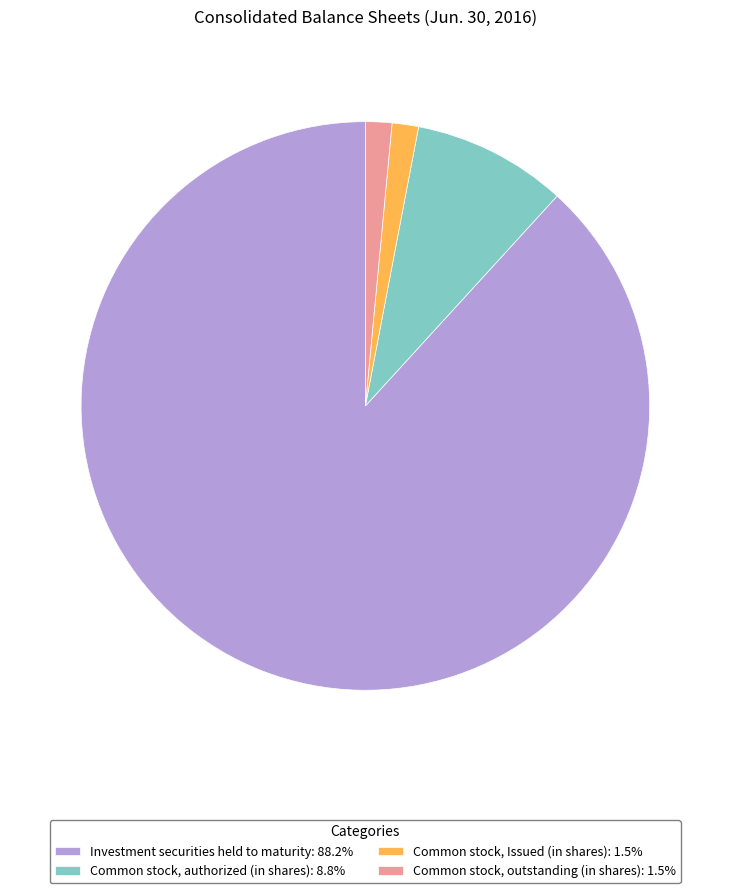

How many slices are in this pie chart?

4